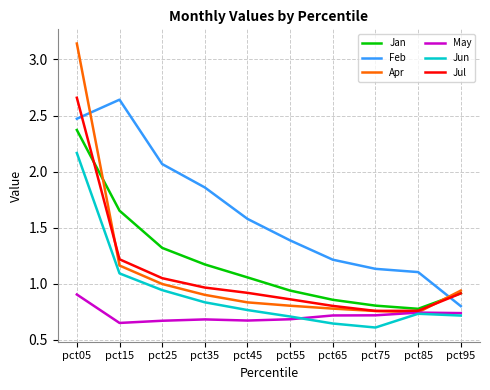

Which series changed the most between pct05 and pct55?

Apr